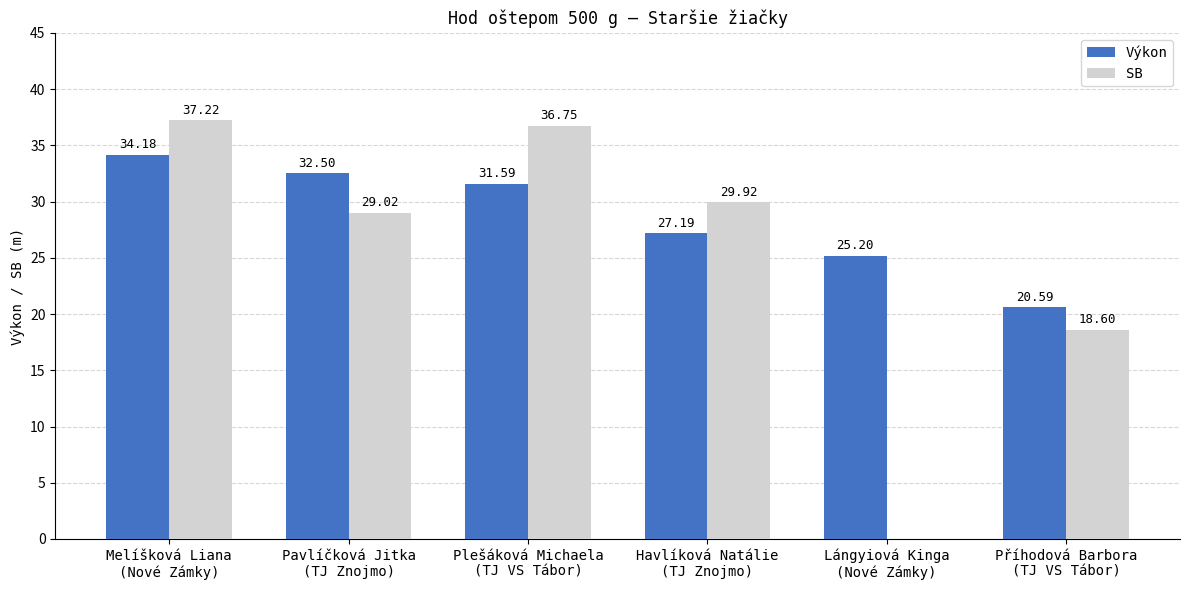

What is the total value across all series at Pavlíčková Jitka
(TJ Znojmo)?

61.5